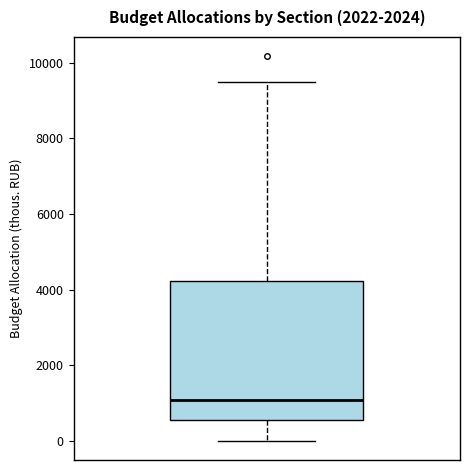

Read this box plot against the y-axis: the position of the median line, the range covered by the box, and the ends of both whiskers. The values are not printed on the chart, so give them approximately, as read against the axis.

median 1000, box 600 to 4200, whiskers 0 to 9400